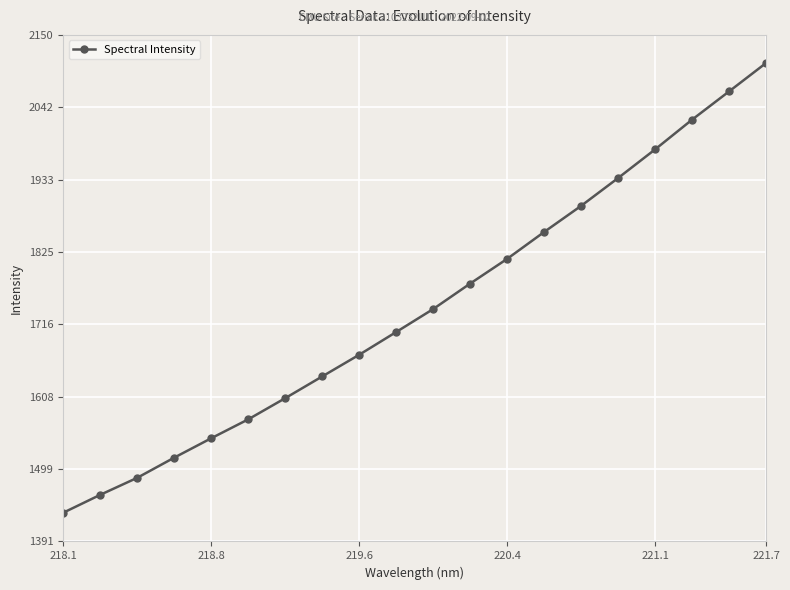

What is the minimum value shown in the chart?

1433.9